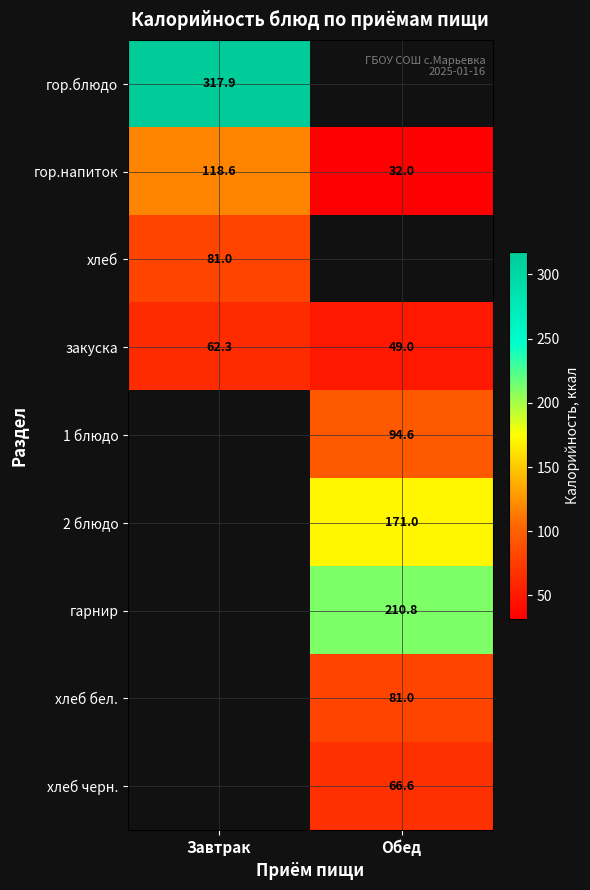

Count the number of categories in the chart.

2